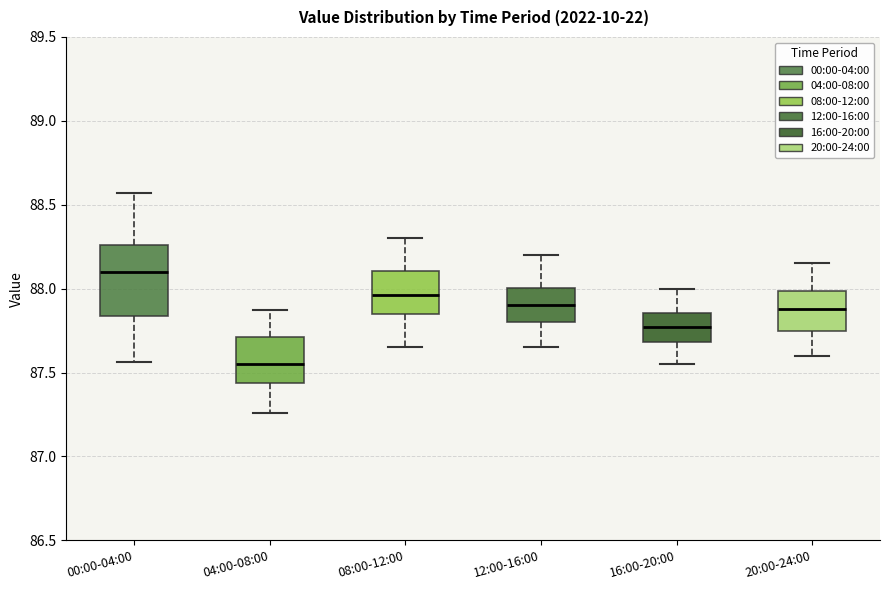

Which box is the tallest, from its lower edge to its upper edge?

00:00-04:00